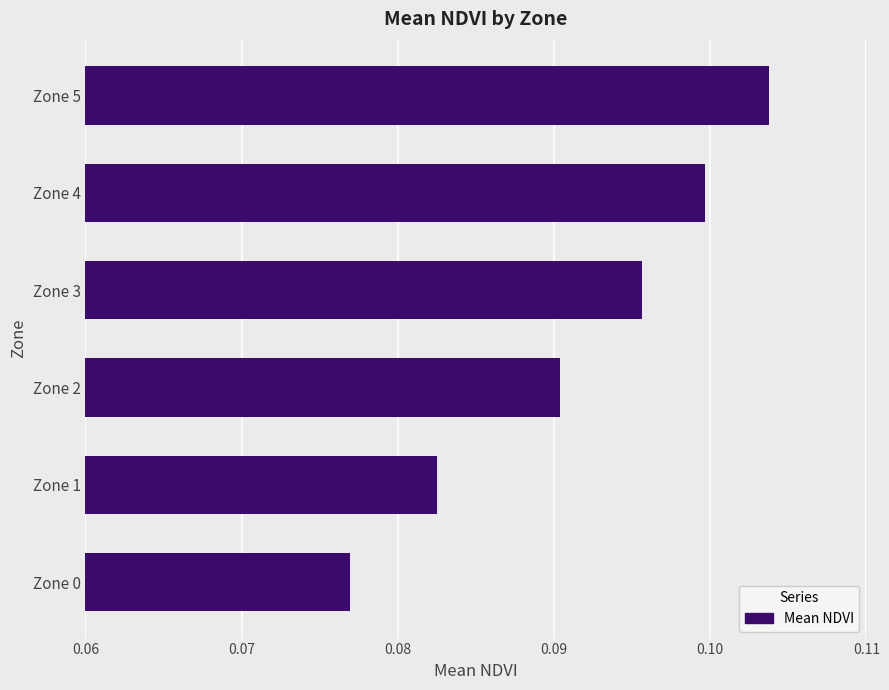

Which label corresponds to the largest value in the chart?

Zone 5